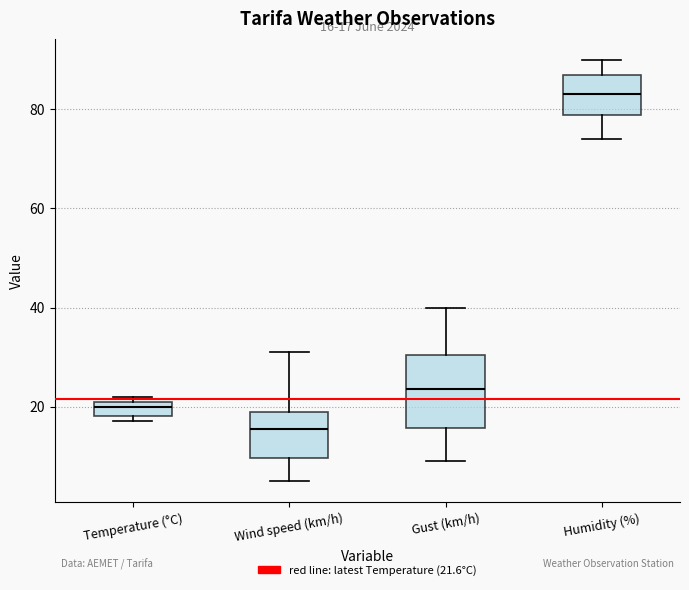

Which box's median line is the highest?

Humidity (%)